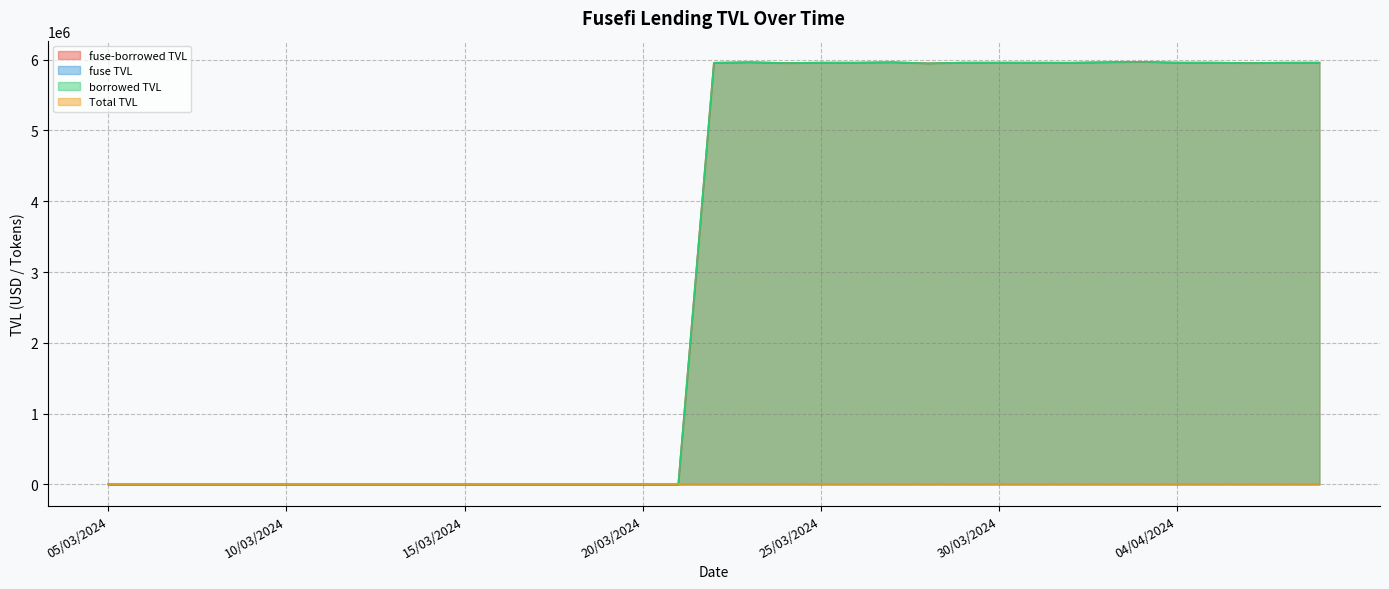

What is the sum of all fuse TVL values?

48.2